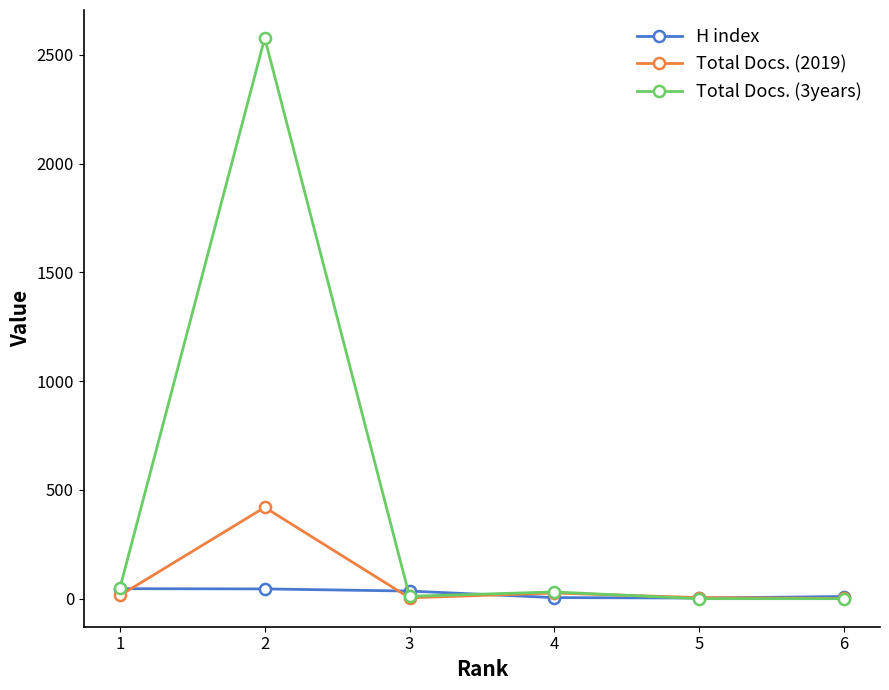

In Total Docs. (2019), how many points are higher than both neighbors (excluding endpoints)?

2